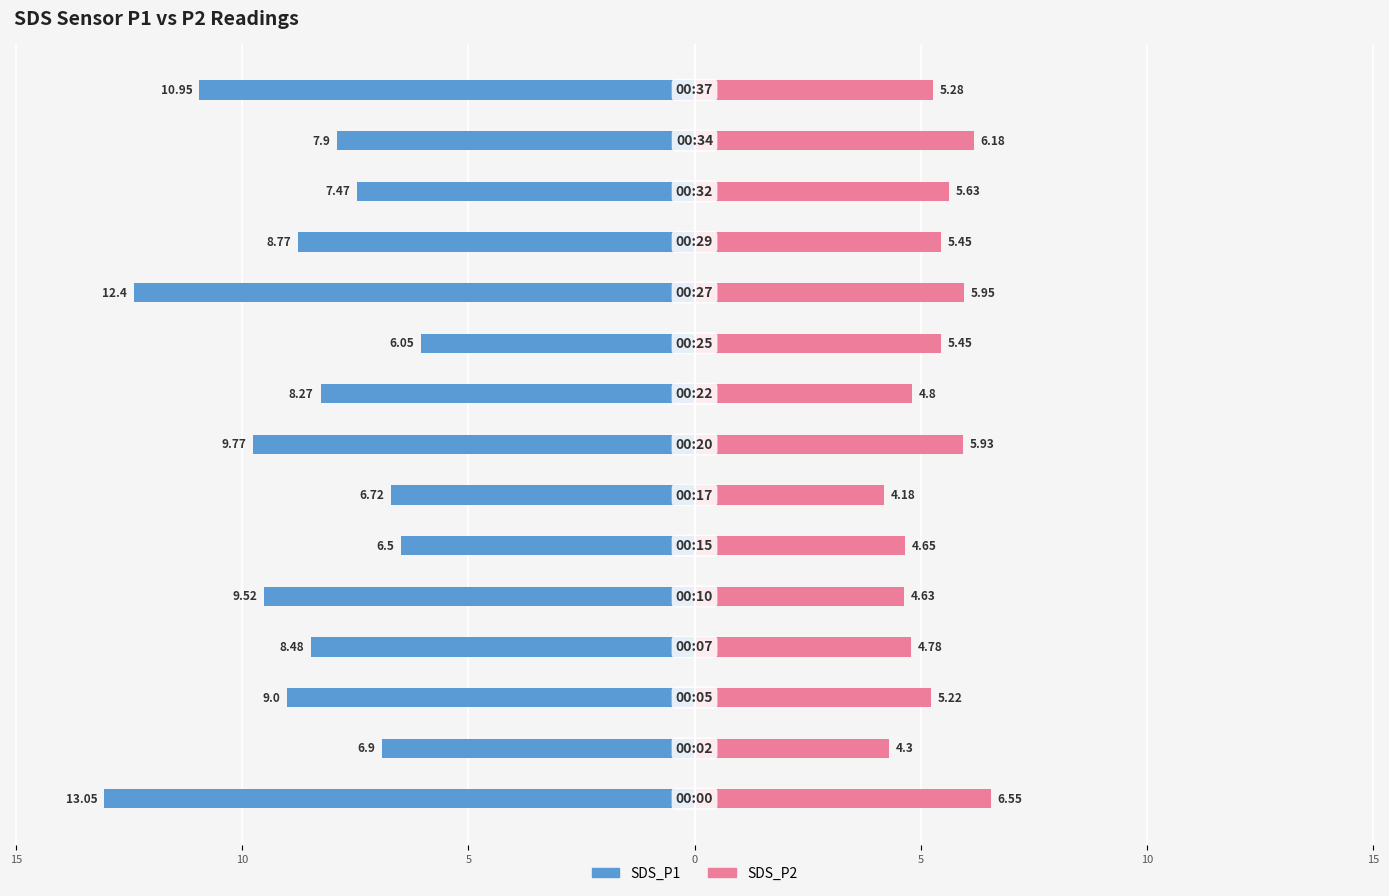

Reading right to left, transcribe all the data shown in this chart.

SDS_P1: -10.9	-7.9	-7.5	-8.8	-12.4	-6.0	-8.3	-9.8	-6.7	-6.5	-9.5	-8.5	-9.0	-6.9	-13.1
SDS_P2: 5.3	6.2	5.6	5.5	6.0	5.5	4.8	5.9	4.2	4.7	4.6	4.8	5.2	4.3	6.5